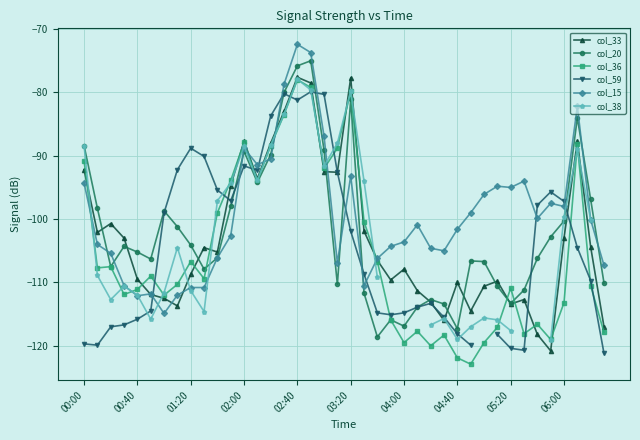

What is the value of the col_20 point at the 6th from the left?

-106.3